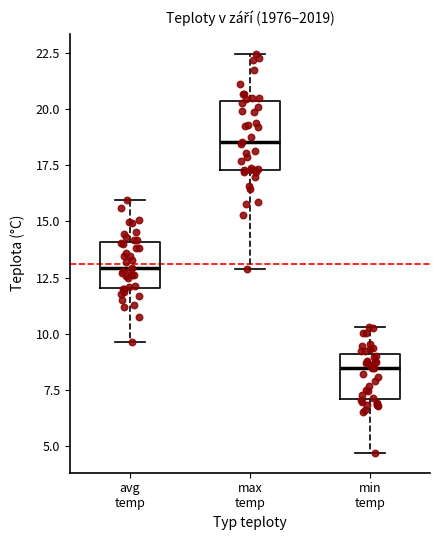

Where does the median line of the box for max temp sit on the y-axis? The values are not printed on the chart, so give them approximately, as read against the axis.

18.5